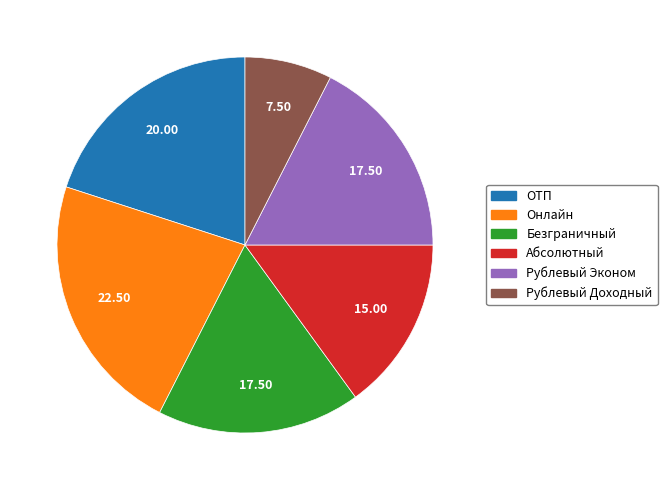

Which category has the biggest portion of the pie?

Онлайн